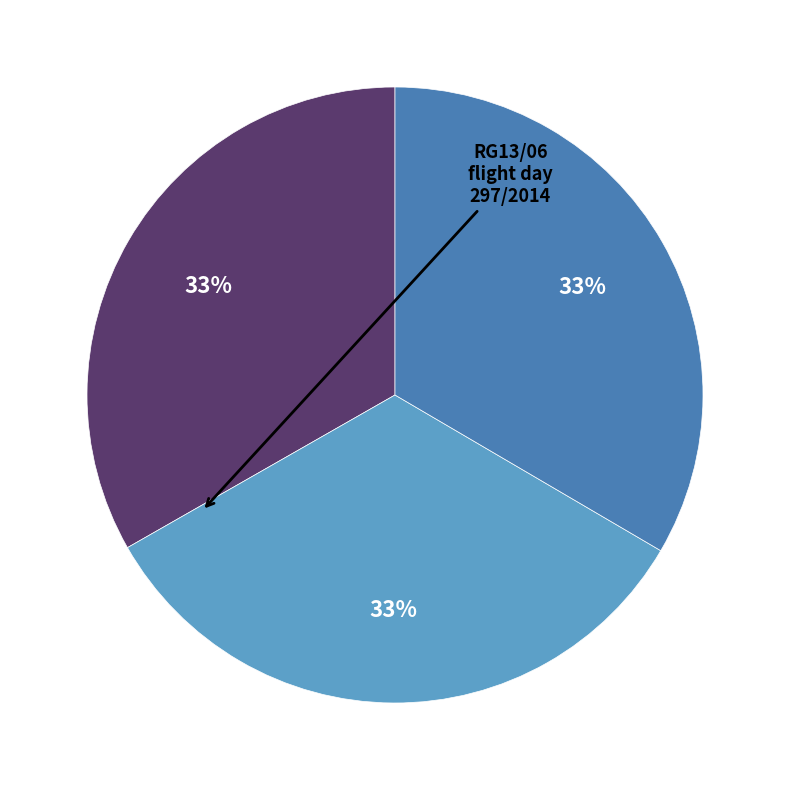

Is there any slice that represents more than half of the pie?

No